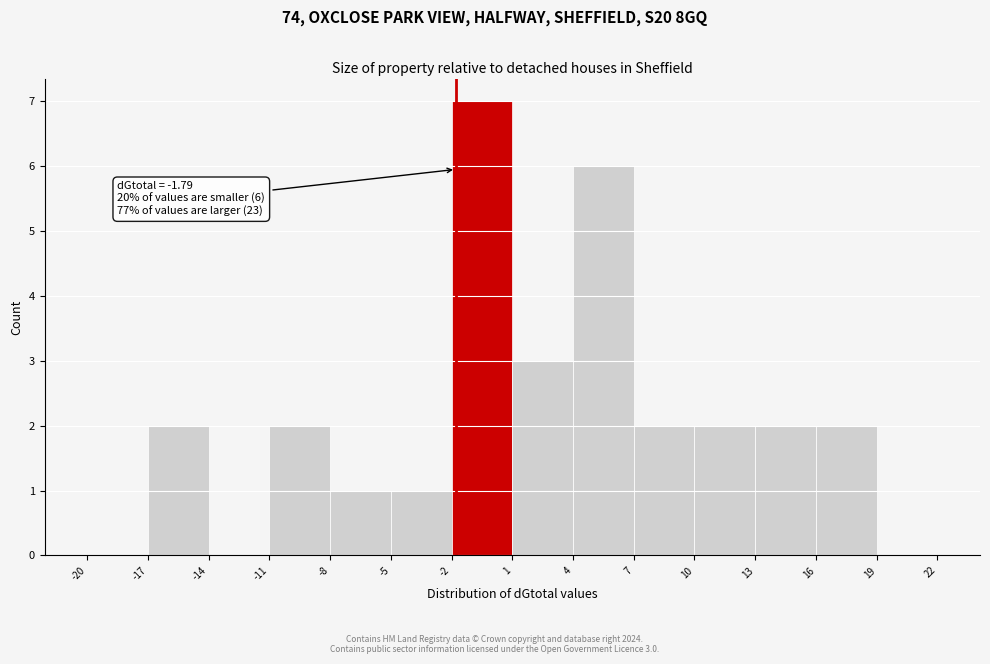

Over which range of the x-axis is the bar tallest?

-2 to 1